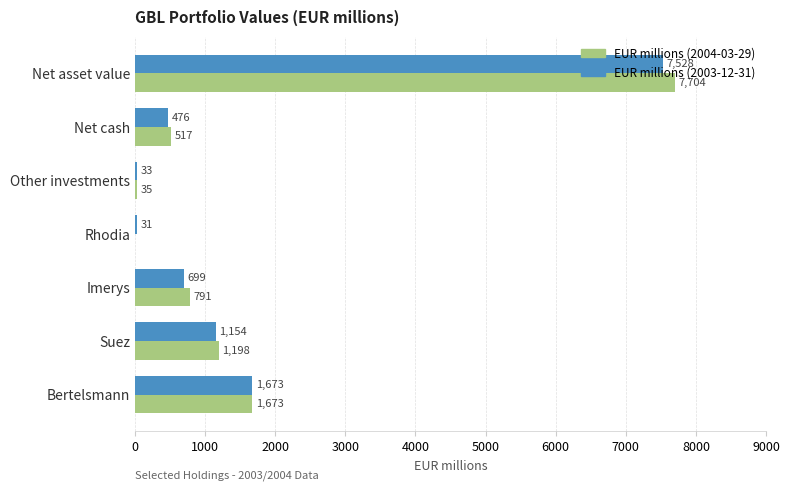

How many distinct data groups are displayed?

2